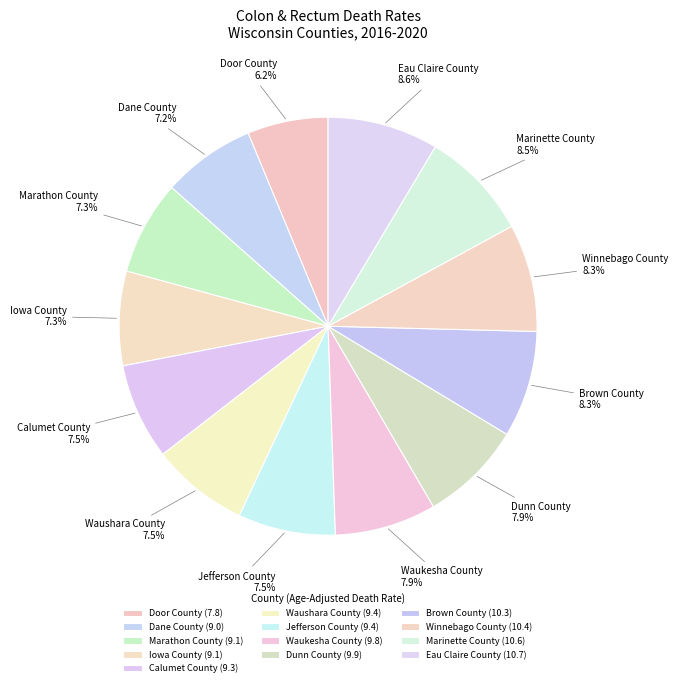

Combined, what portion of the pie is Eau Claire County and Dunn County?

16.5%